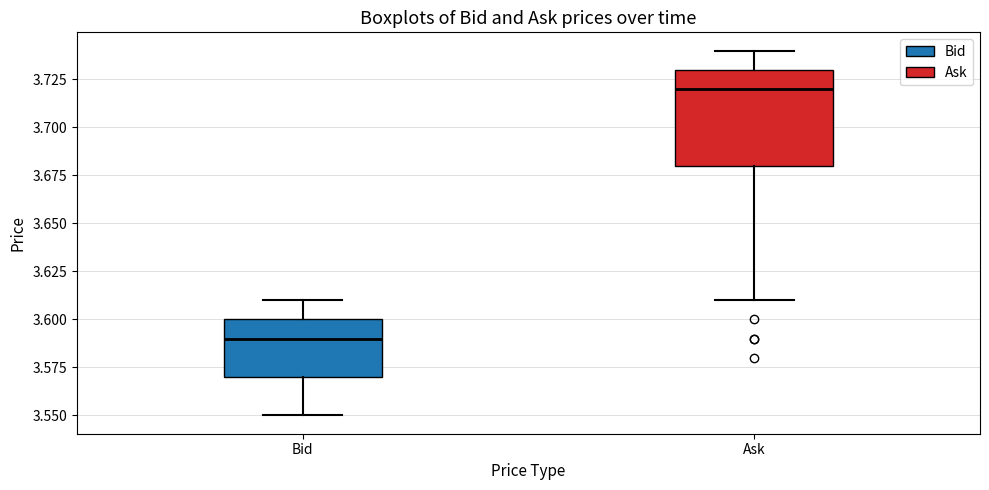

Reading left to right, read every box against the y-axis: the position of its median line, the range the box covers, and the ends of its whiskers. The values are not printed on the chart, so give them approximately, as read against the axis.

Bid: median 3.59, box 3.57 to 3.60, whiskers 3.55 to 3.61
Ask: median 3.72, box 3.68 to 3.73, whiskers 3.61 to 3.74